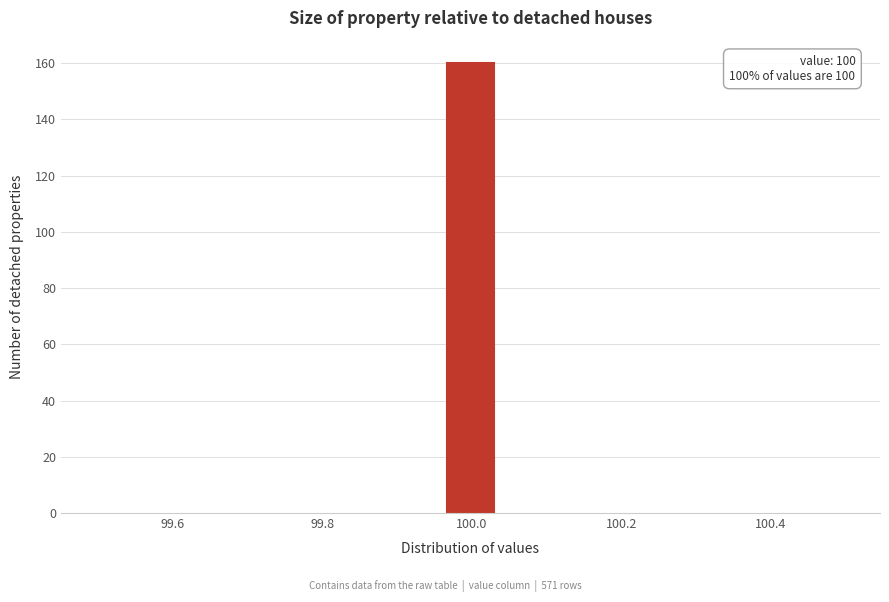

Around what value on the x-axis is the tallest bar? Give the approximate position of its centre, as read against the axis.

100.00